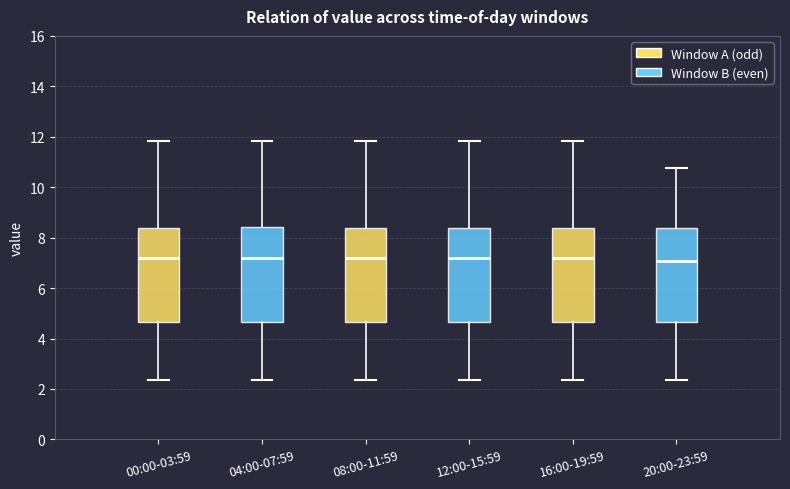

Reading left to right, read every box against the y-axis: the position of its median line, the range the box covers, and the ends of its whiskers. The values are not printed on the chart, so give them approximately, as read against the axis.

00:00-03:59: median 7.2, box 4.6 to 8.4, whiskers 2.4 to 11.8
04:00-07:59: median 7.2, box 4.6 to 8.4, whiskers 2.4 to 11.8
08:00-11:59: median 7.2, box 4.6 to 8.4, whiskers 2.4 to 11.8
12:00-15:59: median 7.2, box 4.6 to 8.4, whiskers 2.4 to 11.8
16:00-19:59: median 7.2, box 4.6 to 8.4, whiskers 2.4 to 11.8
20:00-23:59: median 7.0, box 4.6 to 8.4, whiskers 2.4 to 10.8